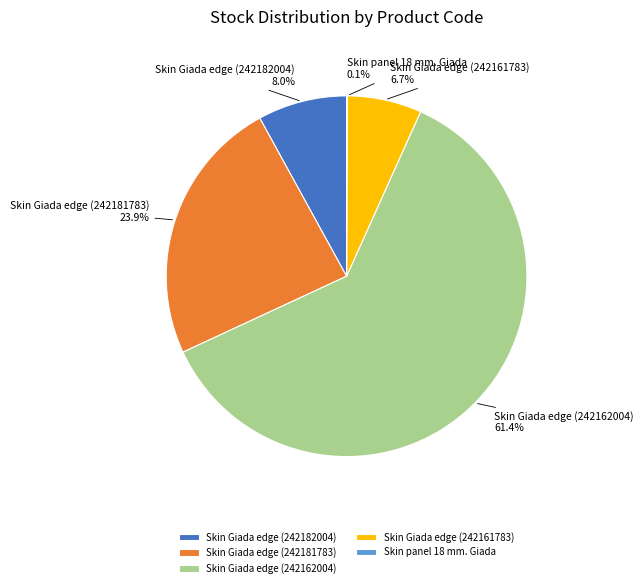

Which category accounts for the majority?

Skin Giada edge (242162004)